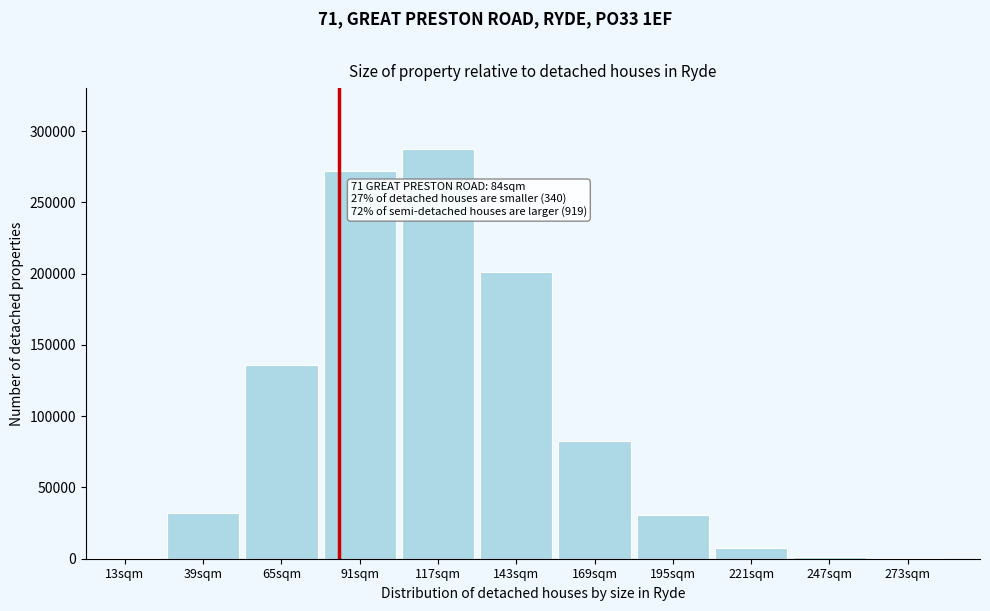

Is it true that the value at 65sqm is 34046?

False